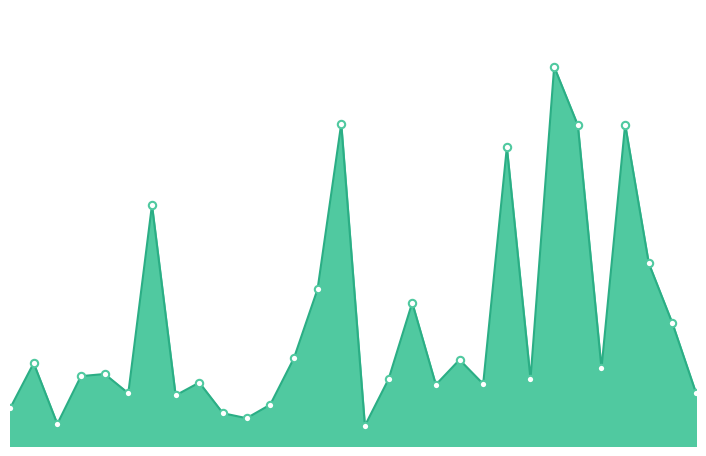

Is this an area chart (filled region under the line)?

Yes